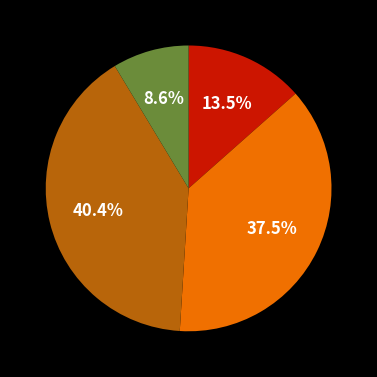

Does any single category account for the majority?

No